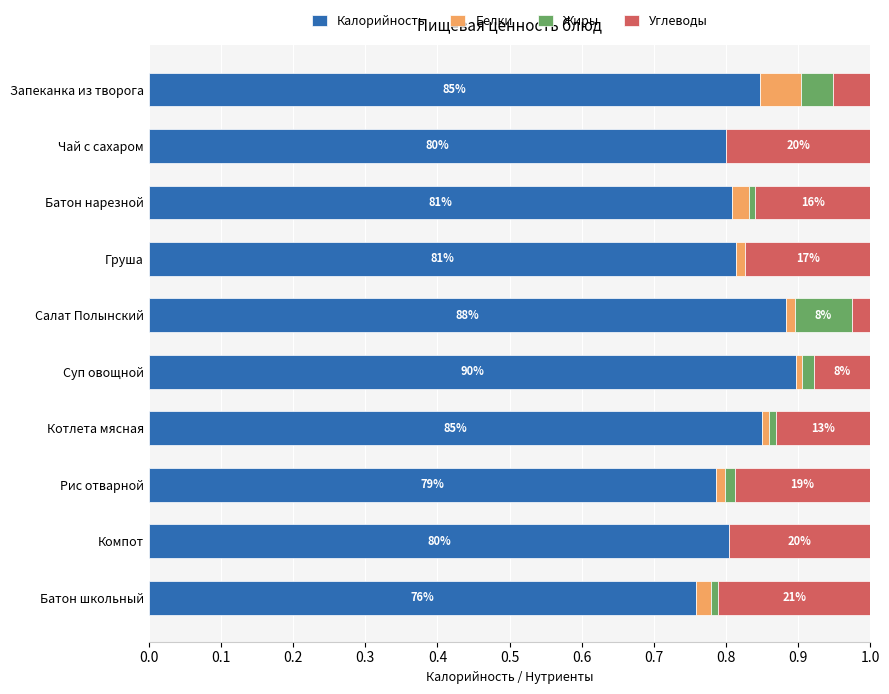

How many data points does each series have?

10